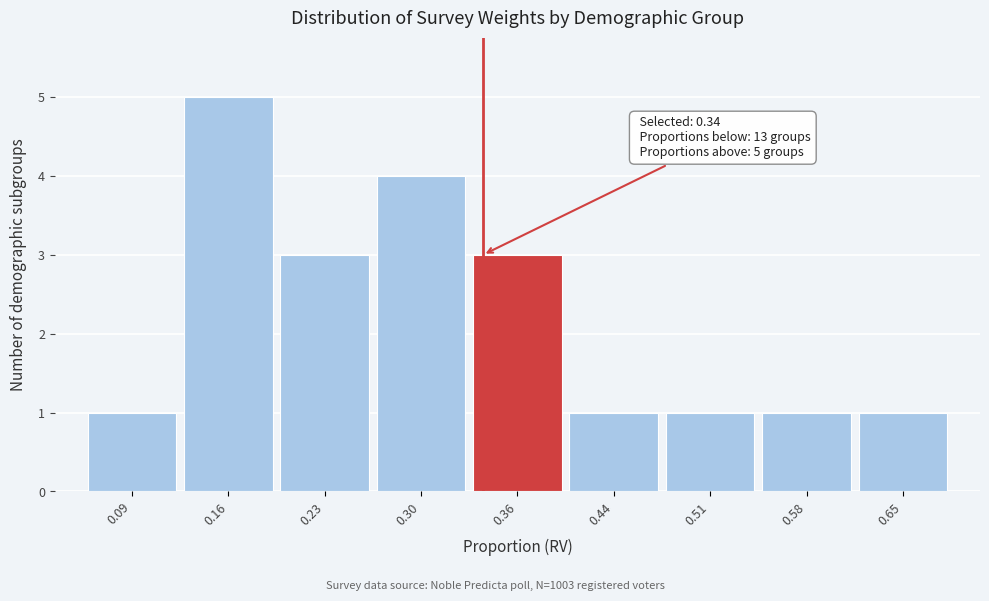

Over which range of the x-axis is the bar tallest?

0.12 to 0.19